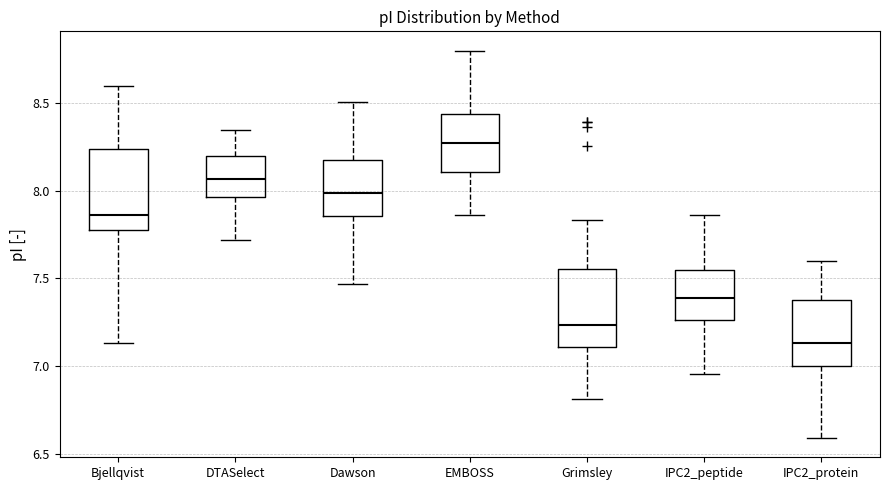

Reading left to right, transcribe this box plot: for each box, give where its median line is, the range the box spans, and where its two whiskers end, as read against the y-axis. The values are not printed on the chart, so give them approximately, as read against the axis.

Bjellqvist: median 7.85, box 7.80 to 8.25, whiskers 7.15 to 8.60
DTASelect: median 8.05, box 7.95 to 8.20, whiskers 7.70 to 8.35
Dawson: median 8.00, box 7.85 to 8.15, whiskers 7.45 to 8.50
EMBOSS: median 8.25, box 8.10 to 8.45, whiskers 7.85 to 8.80
Grimsley: median 7.25, box 7.10 to 7.55, whiskers 6.80 to 7.85
IPC2_peptide: median 7.40, box 7.25 to 7.55, whiskers 6.95 to 7.85
IPC2_protein: median 7.15, box 7.00 to 7.40, whiskers 6.60 to 7.60